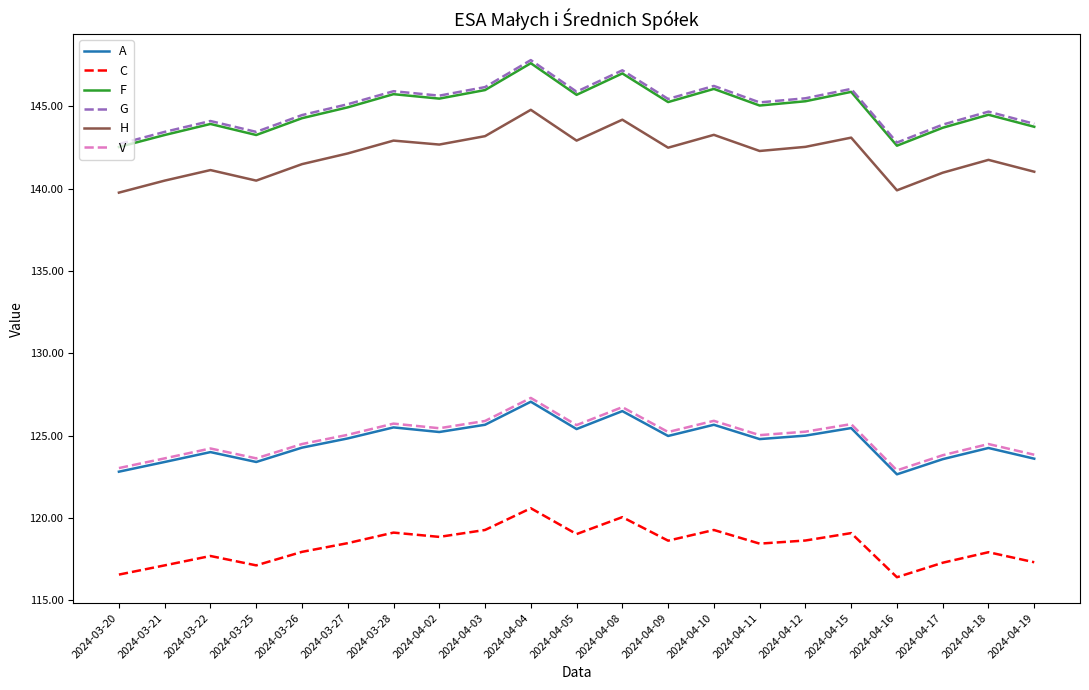

Is the value of V at 2024-04-18 greater than the value of G at 2024-04-16?

No